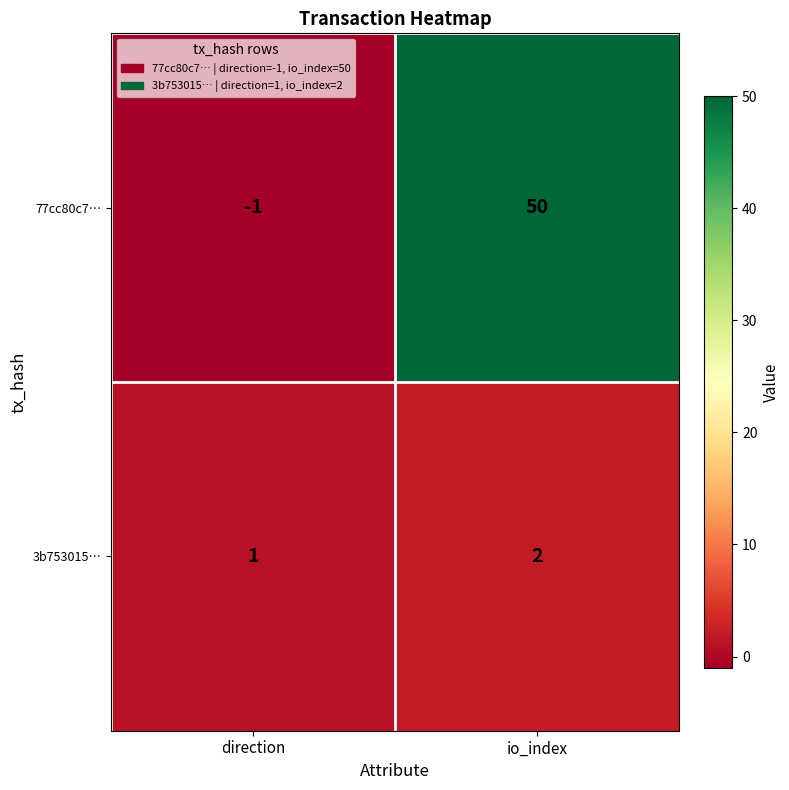

At which label is 3b753015… closest to 1?

direction